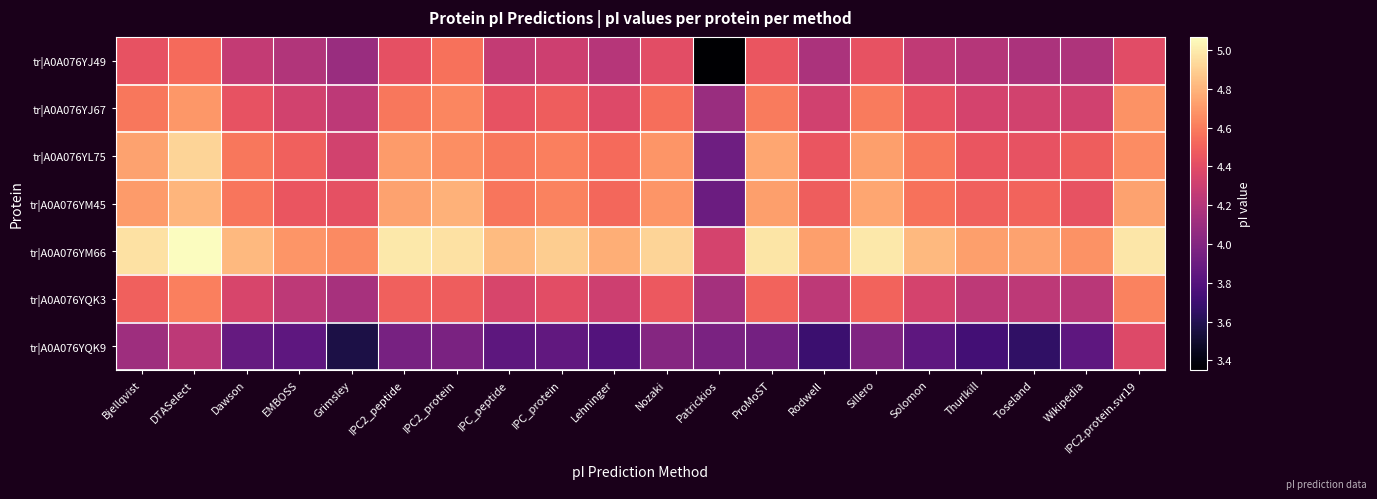

Reading right to left, list all the values displayed in this chart.

tr|A0A076YJ49: IPC2.protein.svr19=4.4	Wikipedia=4.2	Toseland=4.2	Thurlkill=4.2	Solomon=4.3	Sillero=4.4	Rodwell=4.2	ProMoST=4.4	Patrickios=3.4	Nozaki=4.4	Lehninger=4.2	IPC_protein=4.3	IPC_peptide=4.3	IPC2_protein=4.6	IPC2_peptide=4.4	Grimsley=4.1	EMBOSS=4.2	Dawson=4.3	DTASelect=4.5	Bjellqvist=4.4
tr|A0A076YJ67: IPC2.protein.svr19=4.7	Wikipedia=4.3	Toseland=4.3	Thurlkill=4.3	Solomon=4.4	Sillero=4.6	Rodwell=4.3	ProMoST=4.6	Patrickios=4.1	Nozaki=4.5	Lehninger=4.4	IPC_protein=4.5	IPC_peptide=4.4	IPC2_protein=4.6	IPC2_peptide=4.6	Grimsley=4.2	EMBOSS=4.3	Dawson=4.4	DTASelect=4.7	Bjellqvist=4.6
tr|A0A076YL75: IPC2.protein.svr19=4.7	Wikipedia=4.5	Toseland=4.4	Thurlkill=4.4	Solomon=4.6	Sillero=4.7	Rodwell=4.4	ProMoST=4.7	Patrickios=3.9	Nozaki=4.7	Lehninger=4.5	IPC_protein=4.6	IPC_peptide=4.6	IPC2_protein=4.7	IPC2_peptide=4.7	Grimsley=4.3	EMBOSS=4.5	Dawson=4.6	DTASelect=4.9	Bjellqvist=4.7
tr|A0A076YM45: IPC2.protein.svr19=4.7	Wikipedia=4.4	Toseland=4.5	Thurlkill=4.5	Solomon=4.6	Sillero=4.7	Rodwell=4.5	ProMoST=4.7	Patrickios=3.9	Nozaki=4.7	Lehninger=4.5	IPC_protein=4.6	IPC_peptide=4.6	IPC2_protein=4.8	IPC2_peptide=4.7	Grimsley=4.4	EMBOSS=4.4	Dawson=4.6	DTASelect=4.8	Bjellqvist=4.7
tr|A0A076YM66: IPC2.protein.svr19=5.0	Wikipedia=4.7	Toseland=4.7	Thurlkill=4.7	Solomon=4.8	Sillero=5.0	Rodwell=4.7	ProMoST=5.0	Patrickios=4.3	Nozaki=4.9	Lehninger=4.8	IPC_protein=4.9	IPC_peptide=4.8	IPC2_protein=5.0	IPC2_peptide=5.0	Grimsley=4.6	EMBOSS=4.7	Dawson=4.8	DTASelect=5.1	Bjellqvist=5.0
tr|A0A076YQK3: IPC2.protein.svr19=4.6	Wikipedia=4.2	Toseland=4.2	Thurlkill=4.2	Solomon=4.3	Sillero=4.5	Rodwell=4.2	ProMoST=4.5	Patrickios=4.1	Nozaki=4.5	Lehninger=4.3	IPC_protein=4.4	IPC_peptide=4.4	IPC2_protein=4.5	IPC2_peptide=4.5	Grimsley=4.2	EMBOSS=4.2	Dawson=4.4	DTASelect=4.6	Bjellqvist=4.5
tr|A0A076YQK9: IPC2.protein.svr19=4.4	Wikipedia=3.8	Toseland=3.7	Thurlkill=3.7	Solomon=3.8	Sillero=4.0	Rodwell=3.7	ProMoST=3.9	Patrickios=4.0	Nozaki=4.0	Lehninger=3.8	IPC_protein=3.9	IPC_peptide=3.8	IPC2_protein=4.0	IPC2_peptide=3.9	Grimsley=3.6	EMBOSS=3.8	Dawson=3.9	DTASelect=4.2	Bjellqvist=4.1